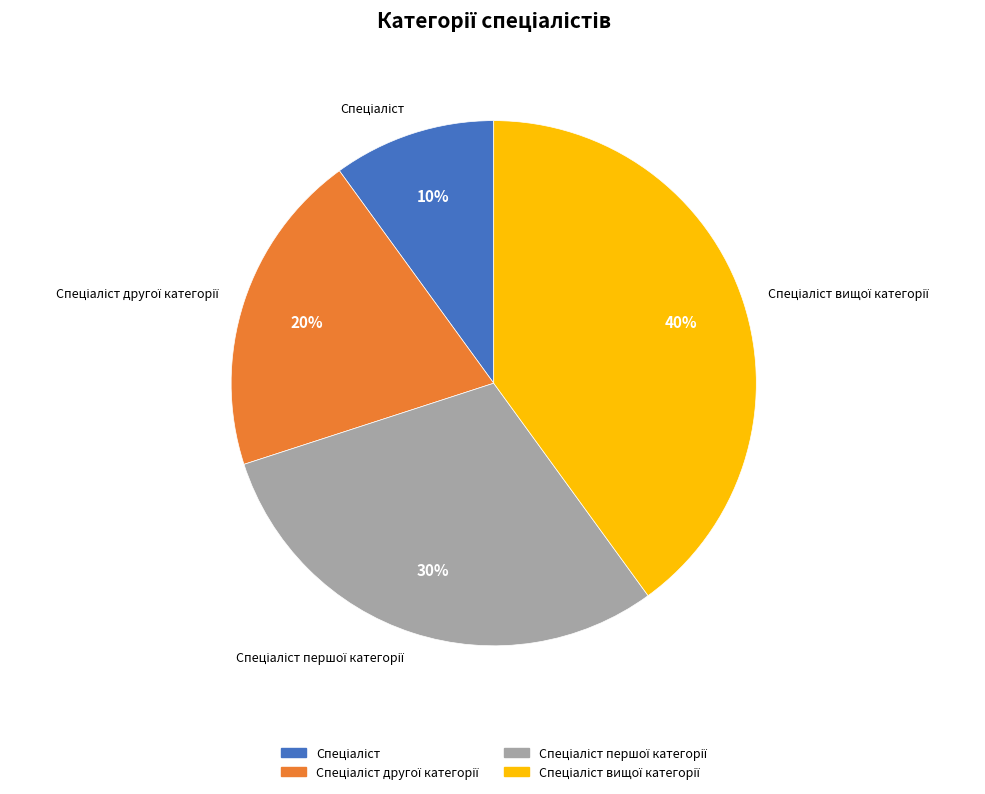

Does any single category account for the majority?

No